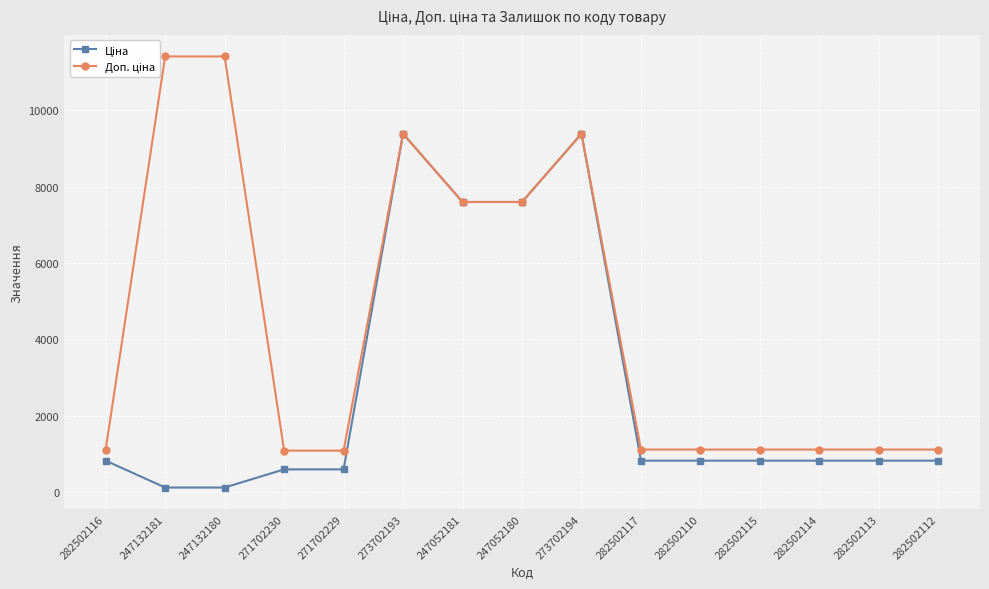

What are all the series names shown in the legend?

Ціна, Доп. ціна